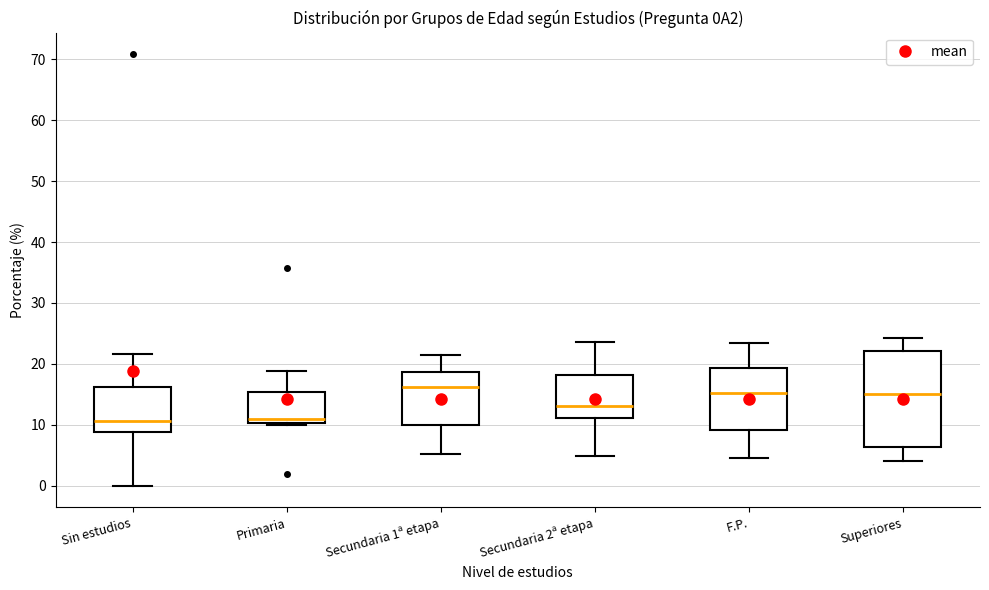

Reading left to right, transcribe this box plot: for each box, give where its median line is, the range the box spans, and where its two whiskers end, as read against the y-axis. The values are not printed on the chart, so give them approximately, as read against the axis.

Sin estudios: median 11, box 9 to 16, whiskers 0 to 22
Primaria: median 11, box 10 to 15, whiskers 10 (just below the box's lower edge) to 19
Secundaria 1ª etapa: median 16, box 10 to 19, whiskers 5 to 21
Secundaria 2ª etapa: median 13, box 11 to 18, whiskers 5 to 24
F.P.: median 15, box 9 to 19, whiskers 4 to 23
Superiores: median 15, box 6 to 22, whiskers 4 to 24